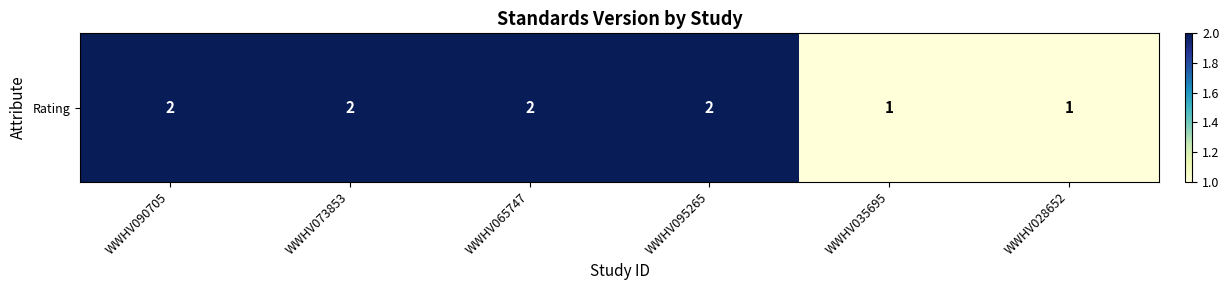

Reading left to right, extract all data points from this chart.

2	2	2	2	1	1